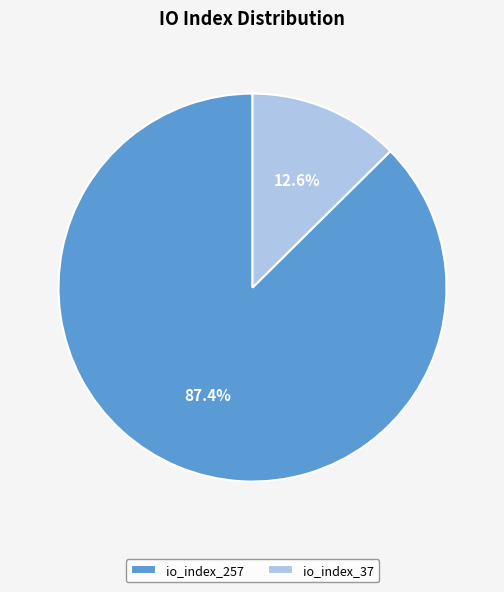

Approximately how many times larger is the value at io_index_37 compared to io_index_257?

0.1